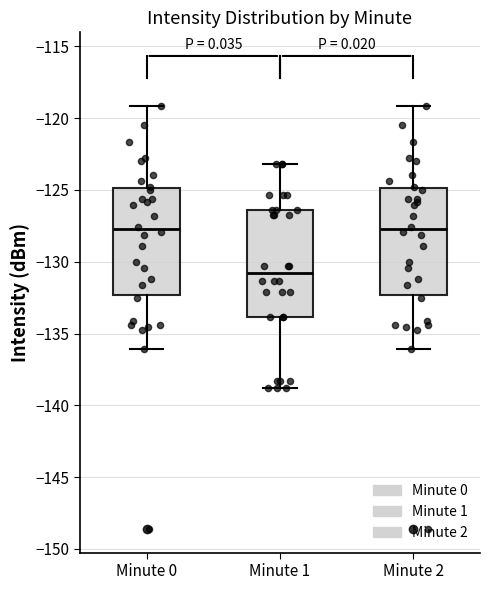

Reading left to right, read every box against the y-axis: the position of its median line, the range the box covers, and the ends of its whiskers. The values are not printed on the chart, so give them approximately, as read against the axis.

Minute 0: median -128.0, box -132.5 to -125.0, whiskers -136.0 to -119.0
Minute 1: median -131.0, box -134.0 to -126.5, whiskers -139.0 to -123.0
Minute 2: median -128.0, box -132.5 to -125.0, whiskers -136.0 to -119.0